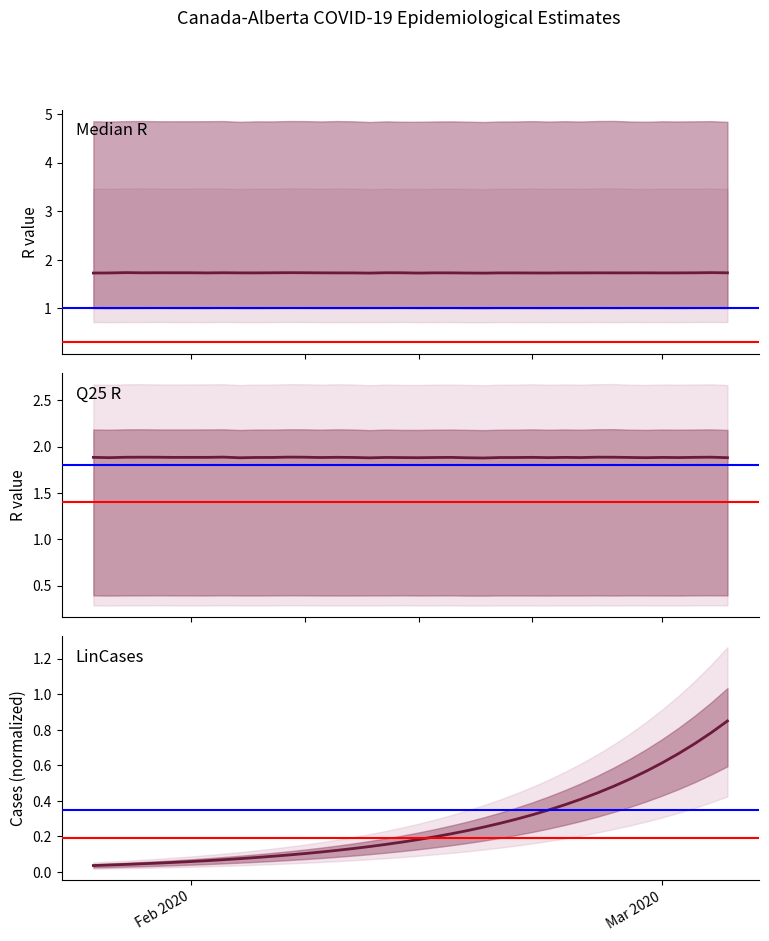

How many lines are shown in the chart?

3